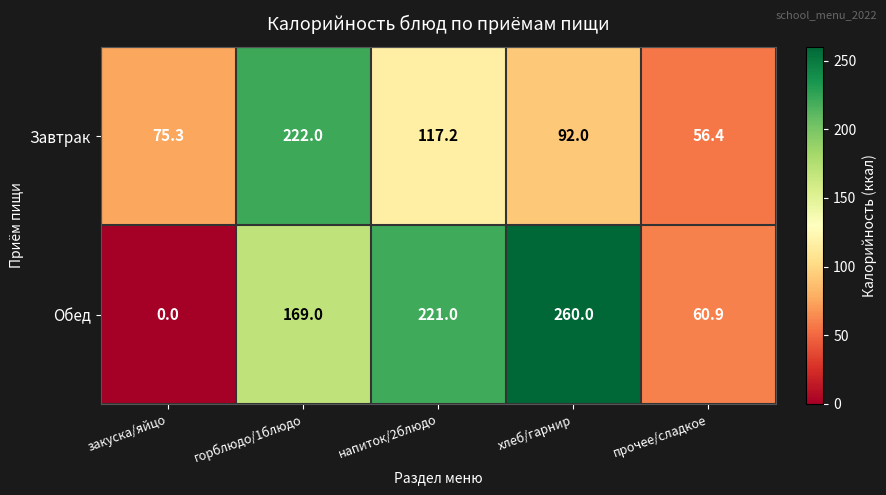

Which series has the widest spread of values?

Обед